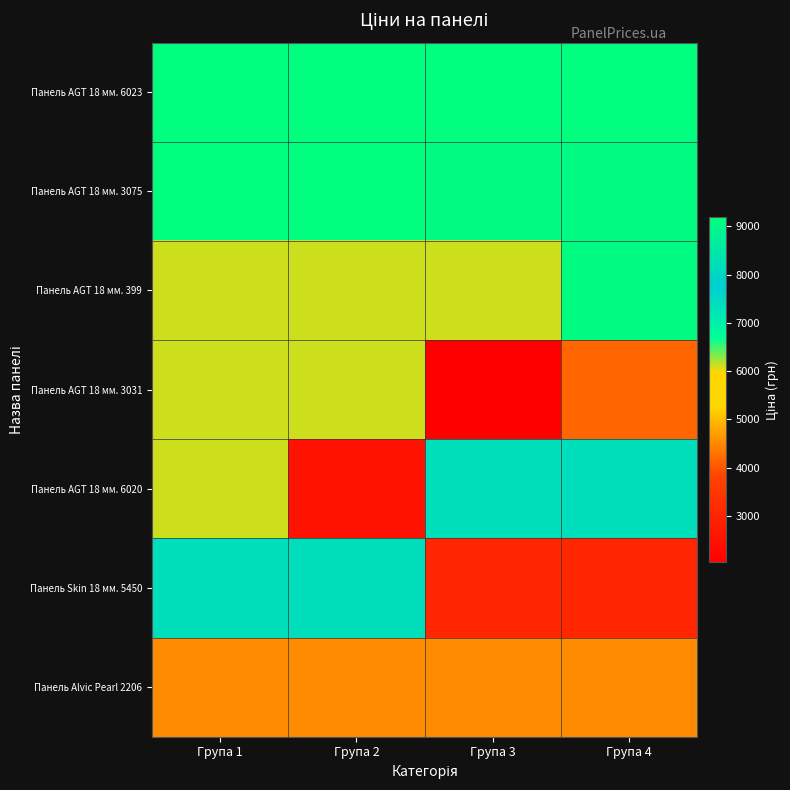

Which series changed the most between Група 1 and Група 2?

Панель AGT 18 мм. 6020